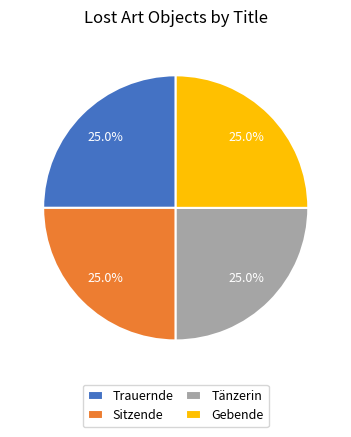

What percentage is NOT represented by Sitzende?

75.0%